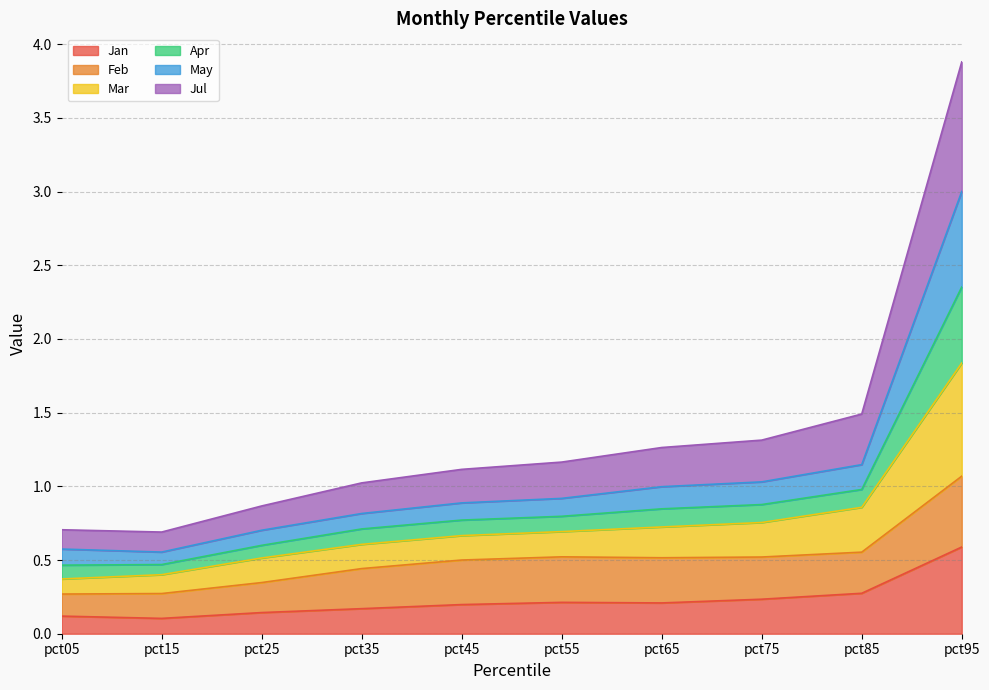

Between pct85 and pct35, which is larger?

pct85